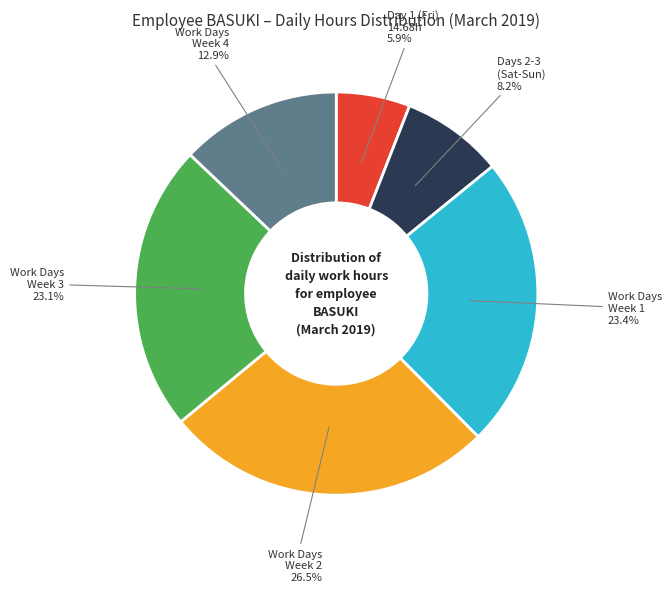

Is there a majority slice in this chart?

No